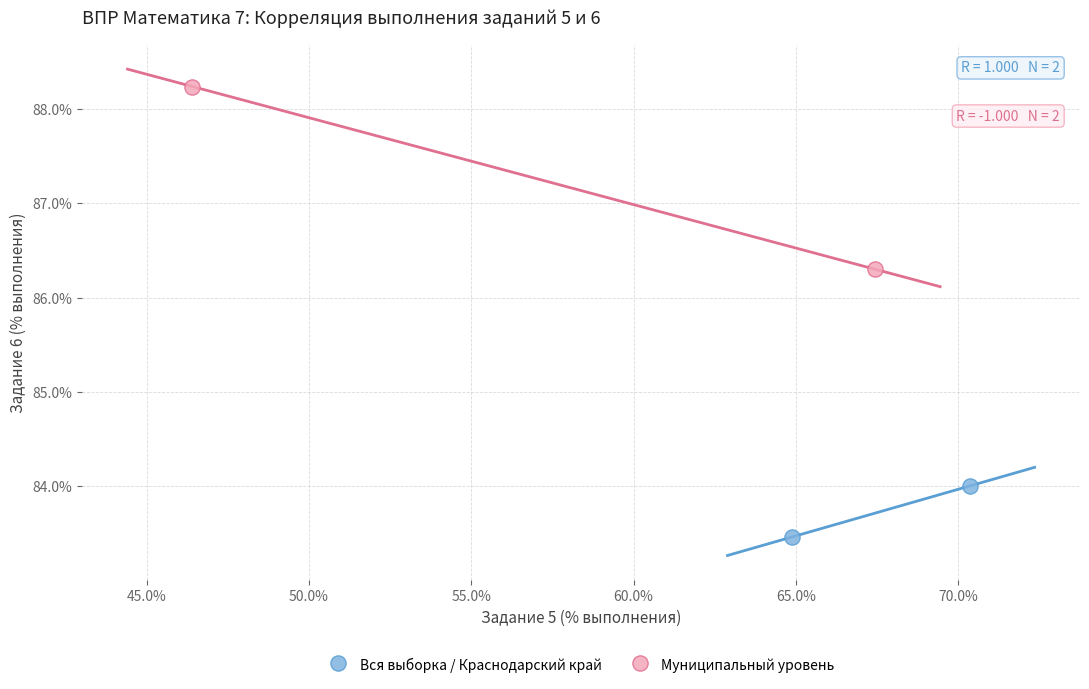

What are all the series names shown in the legend?

Вся выборка / Краснодарский край, Муниципальный уровень